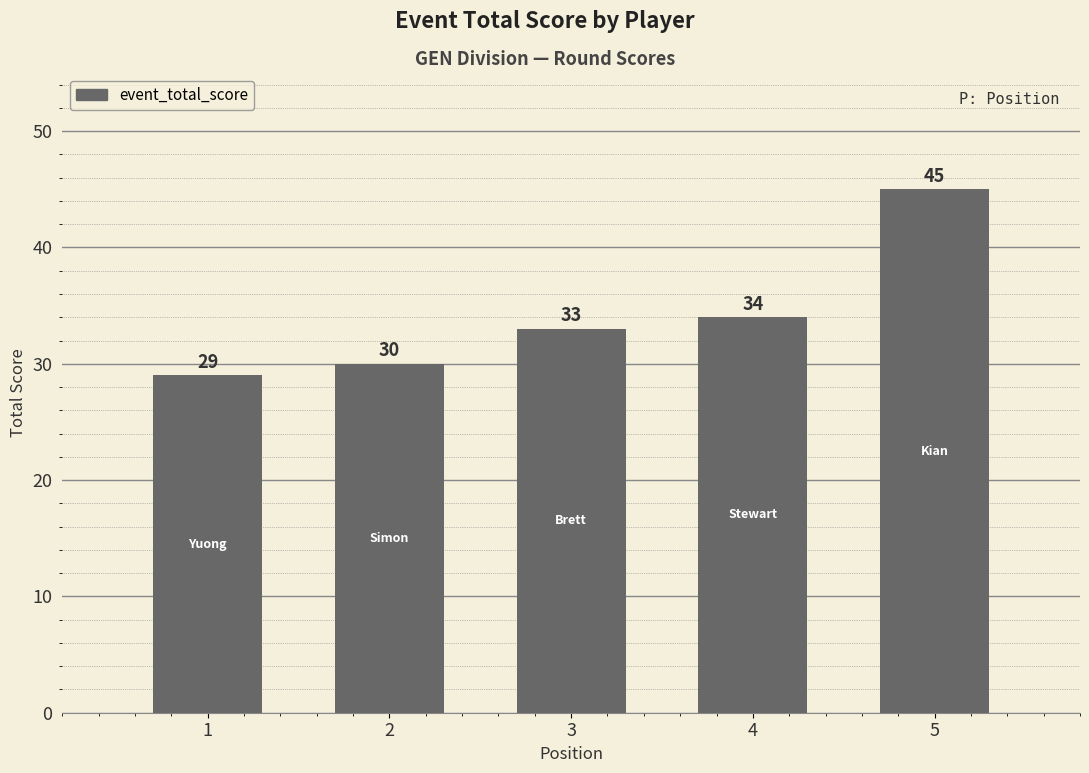

At which label is the value closest to 37?

4